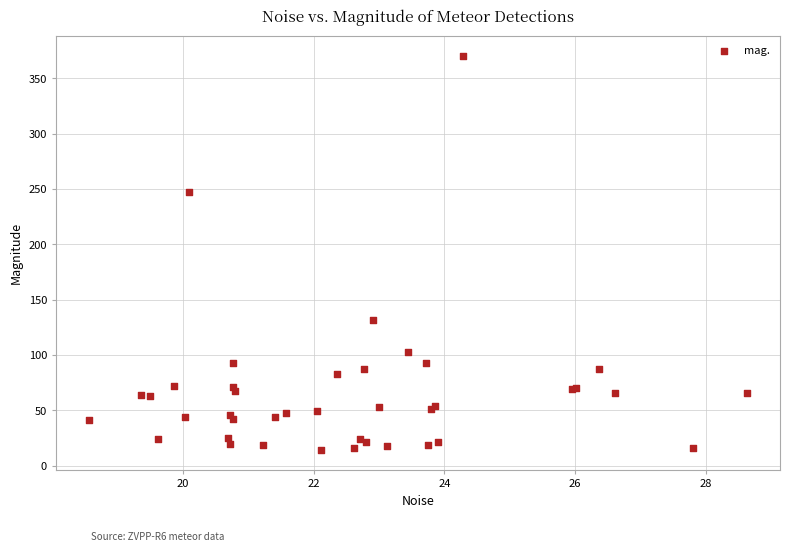

What Y value in the scatter plot is closest to 192?

247.6